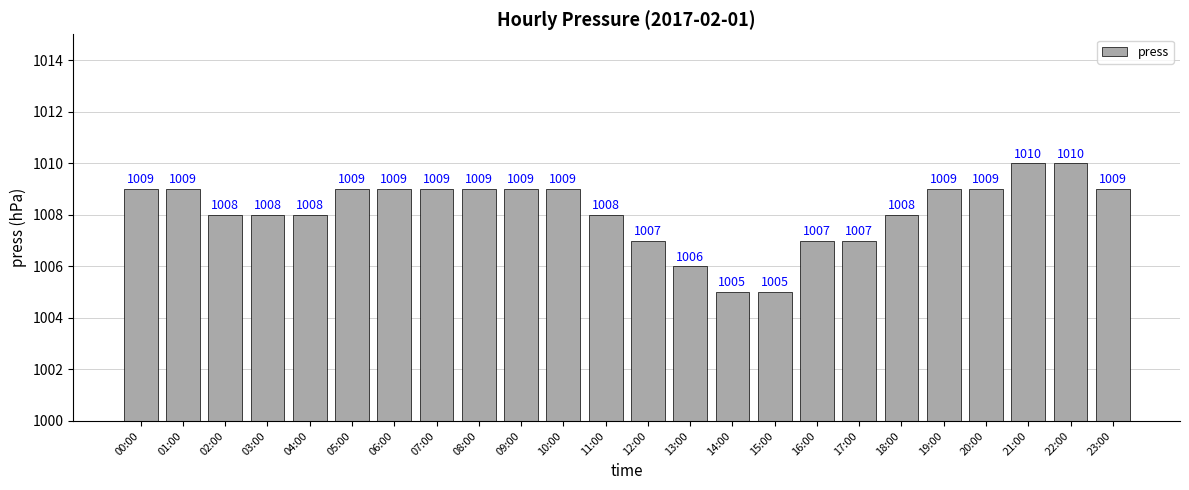

What is the maximum value shown in the chart?

1010